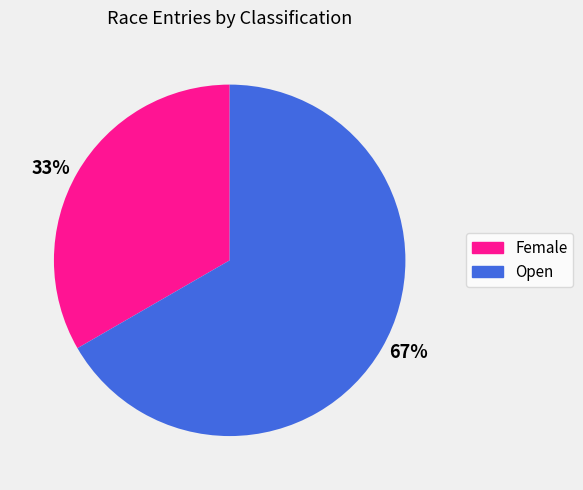

Is 33% the majority of the pie?

No